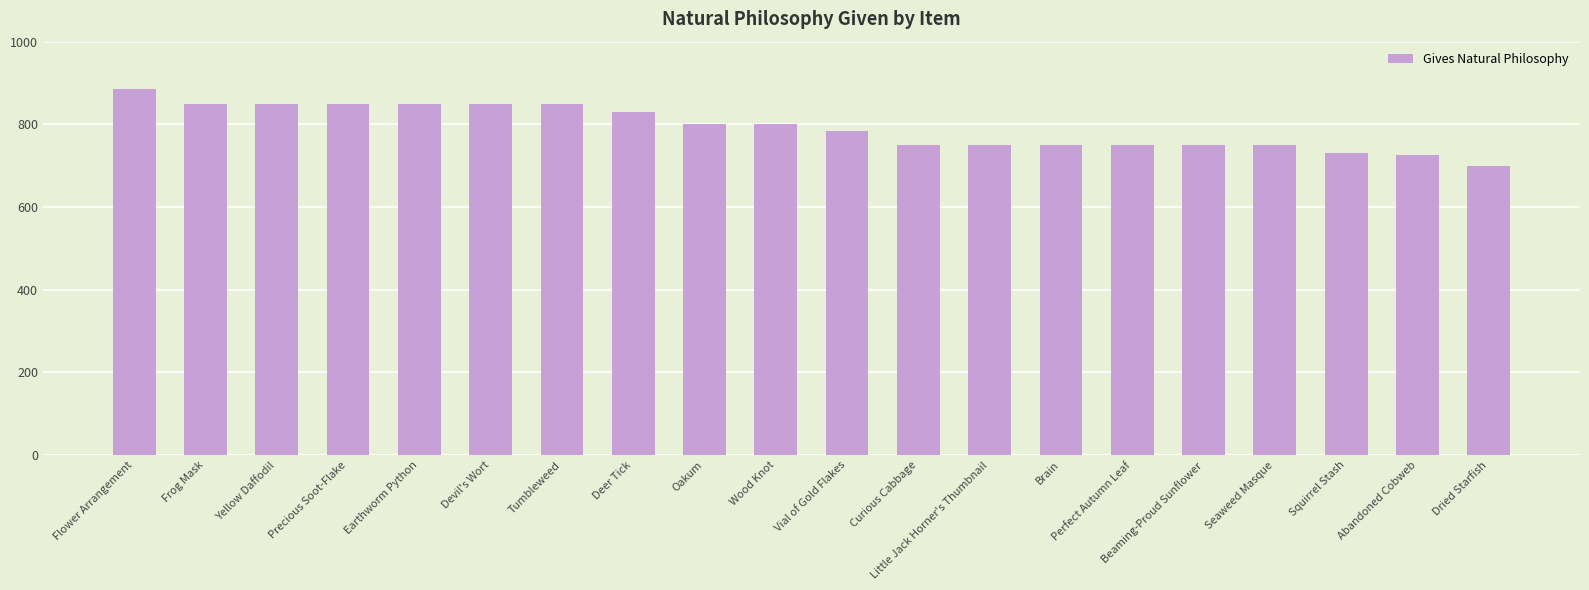

What value does the data have at Little Jack Horner's Thumbnail, to the nearest 5?

750